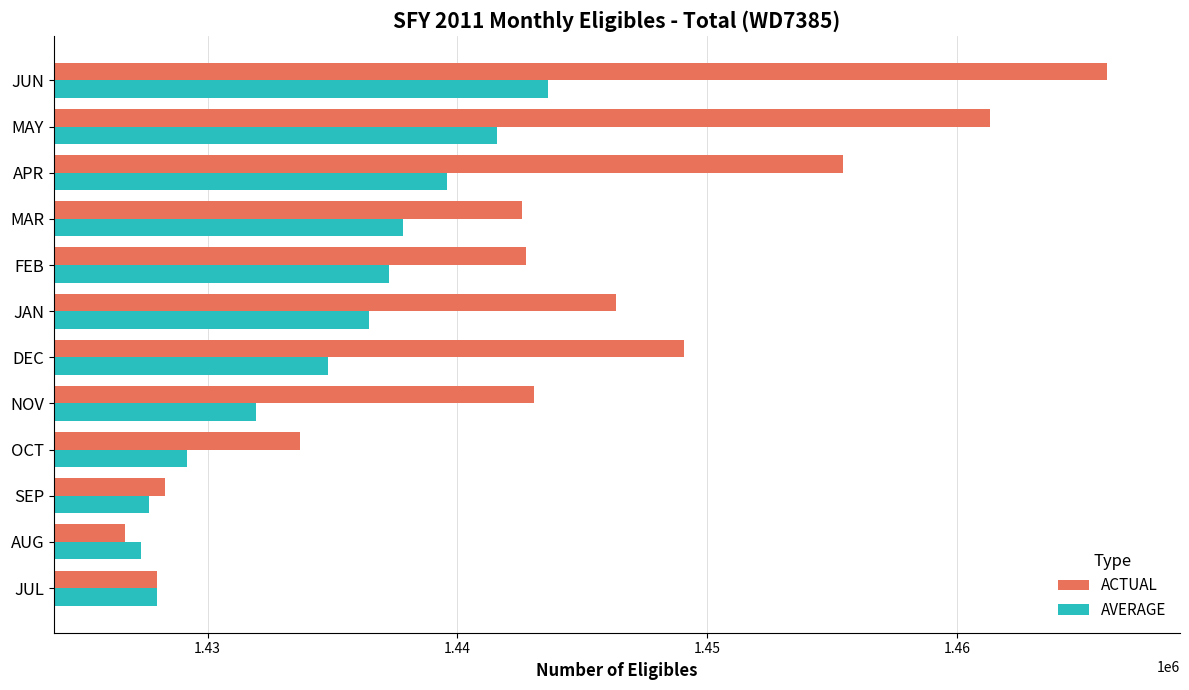

How many data points does each series have?

12